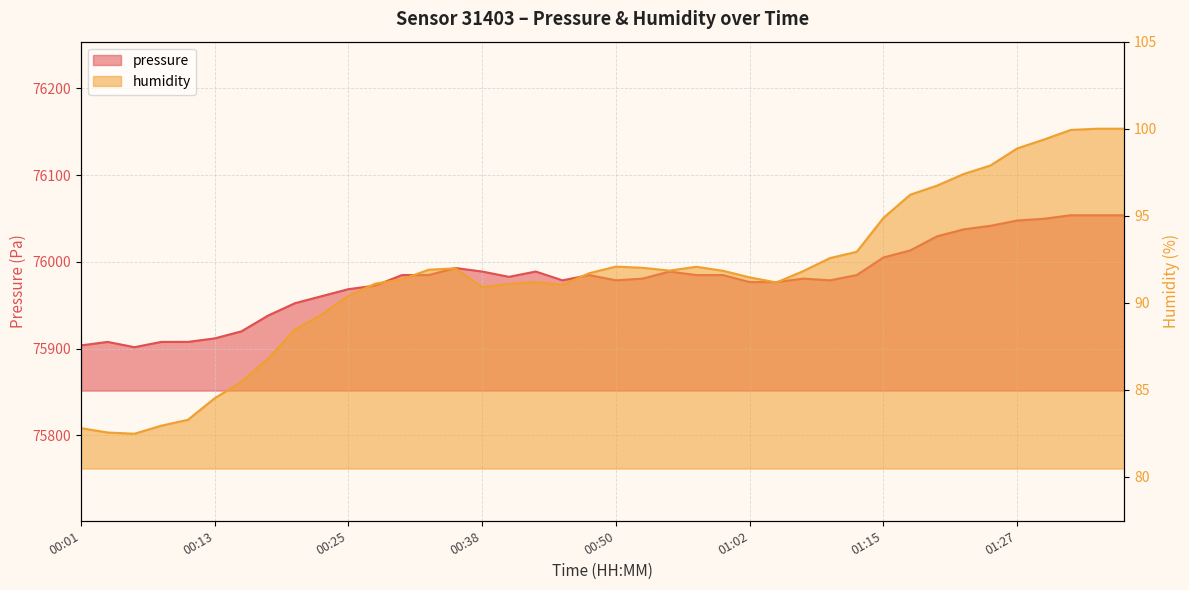

At how many categories does at least one series exceed 10988?

40